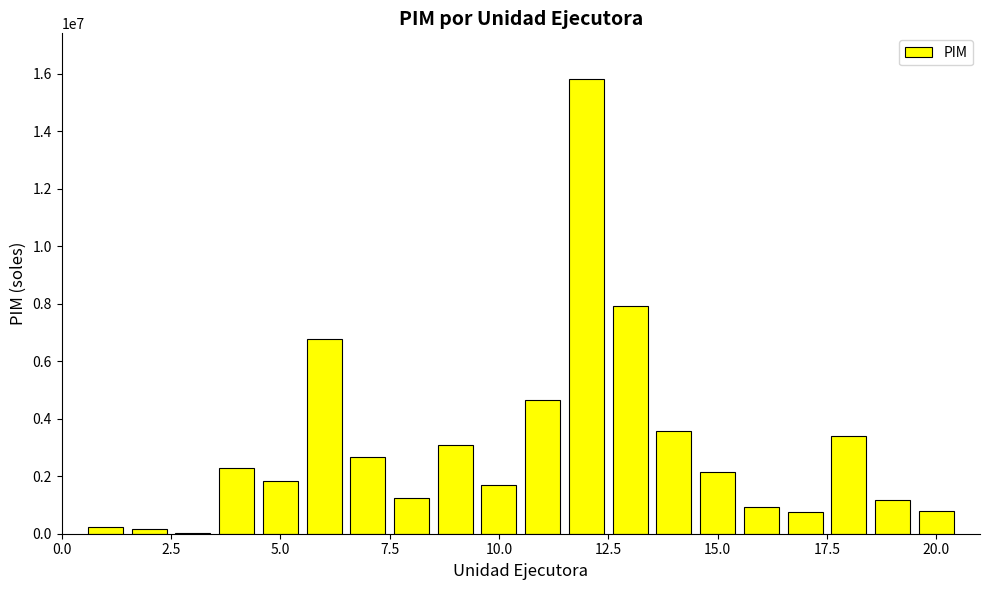

What is the sum of all values?

61261262